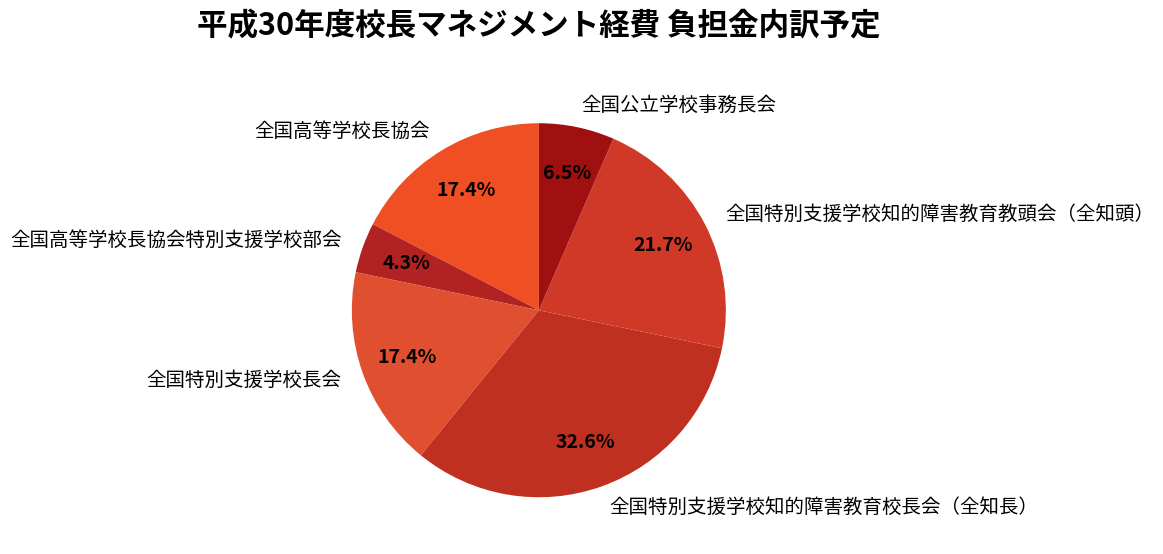

Is it true that 全国特別支援学校知的障害教育校長会（全知長） is 33% of the pie?

True